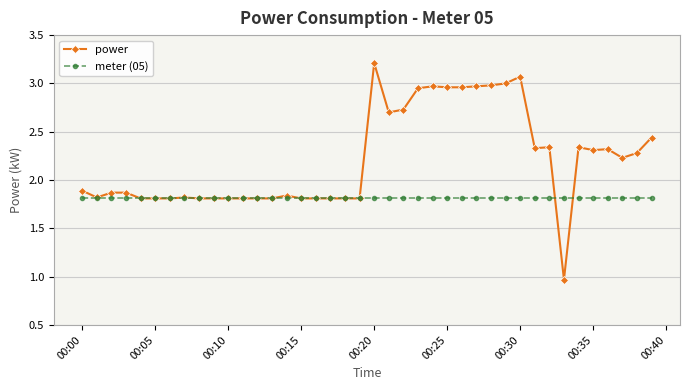

Rank the series by their average value, from lowest to highest.

meter (05), power